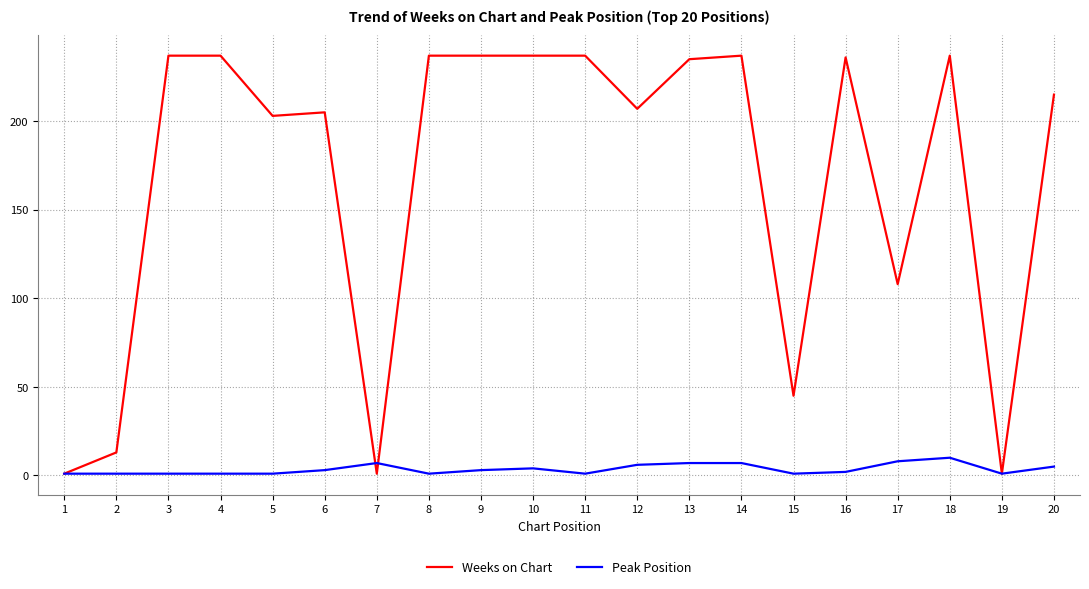

What is the greatest value displayed?

237